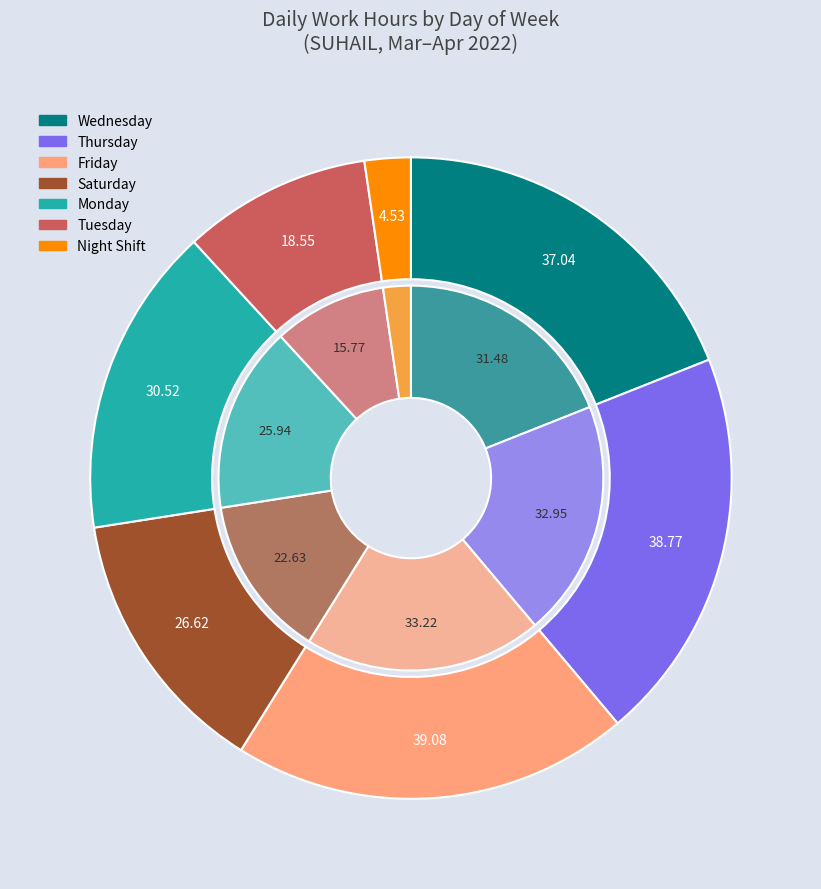

To the nearest percent, what is the difference between the 25-Fri and 6-Wed slice percentages?

1%